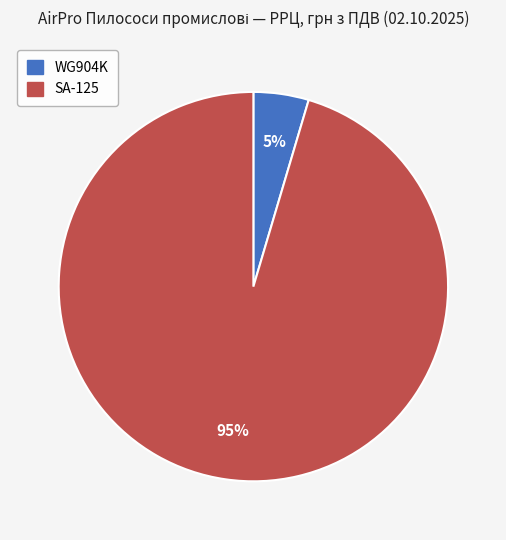

How many segments does this pie chart have?

2